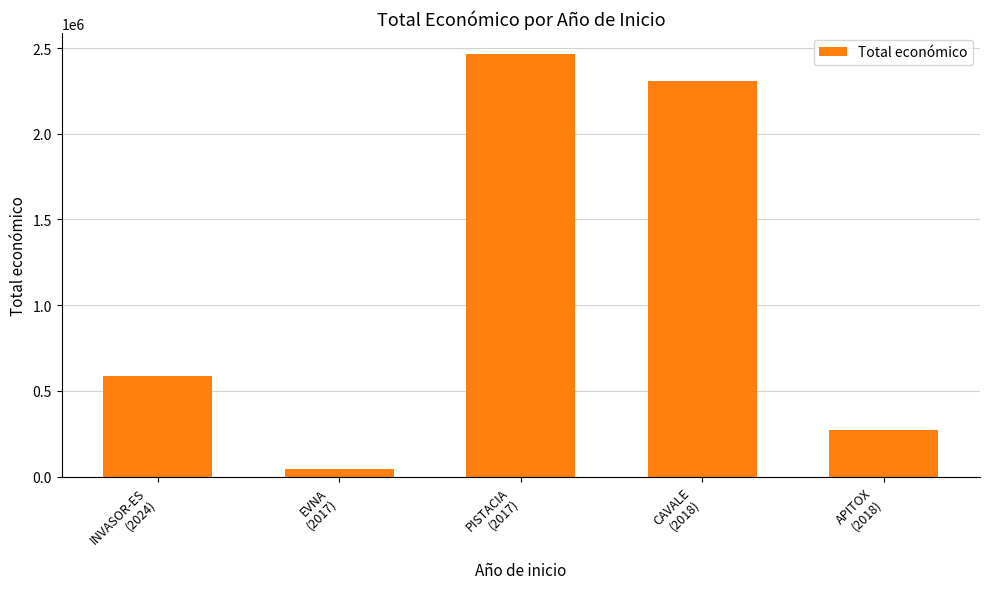

What is the difference between the values at CAVALE
(2018) and INVASOR-ES
(2024)?

1724680